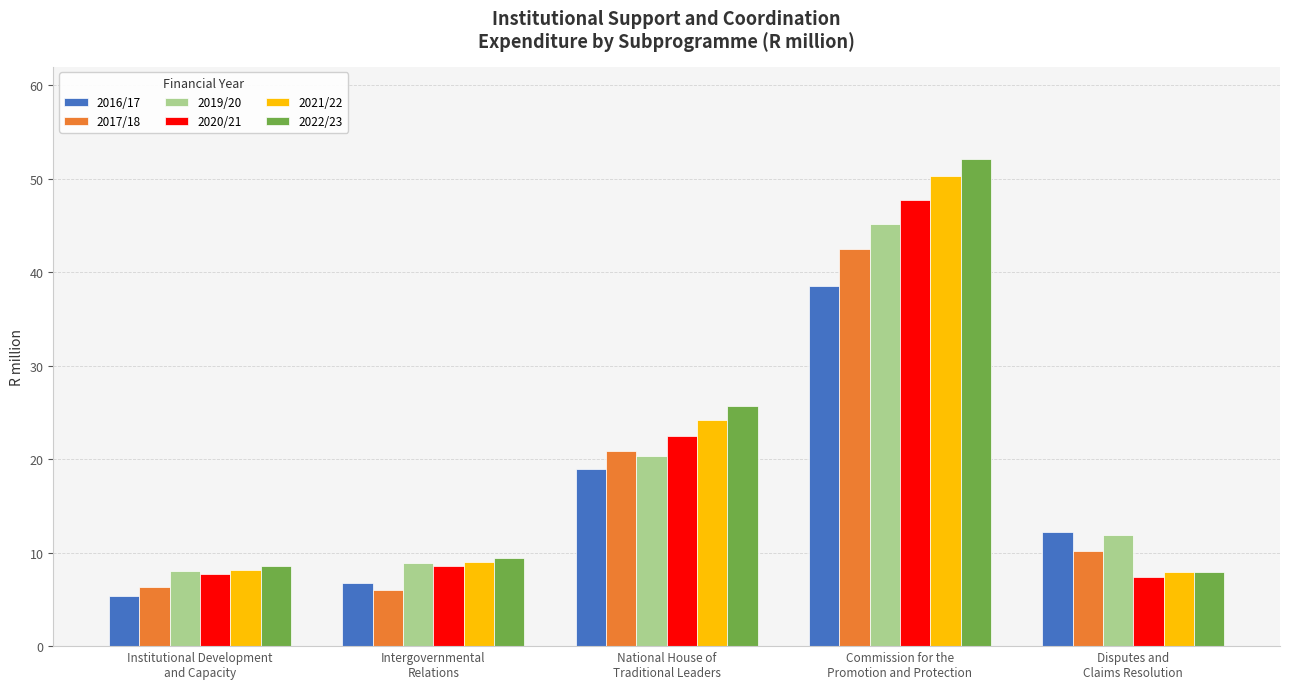

What is the sum of the 2020/21 values at Institutional Development
and Capacity and Intergovernmental
Relations?

16.2